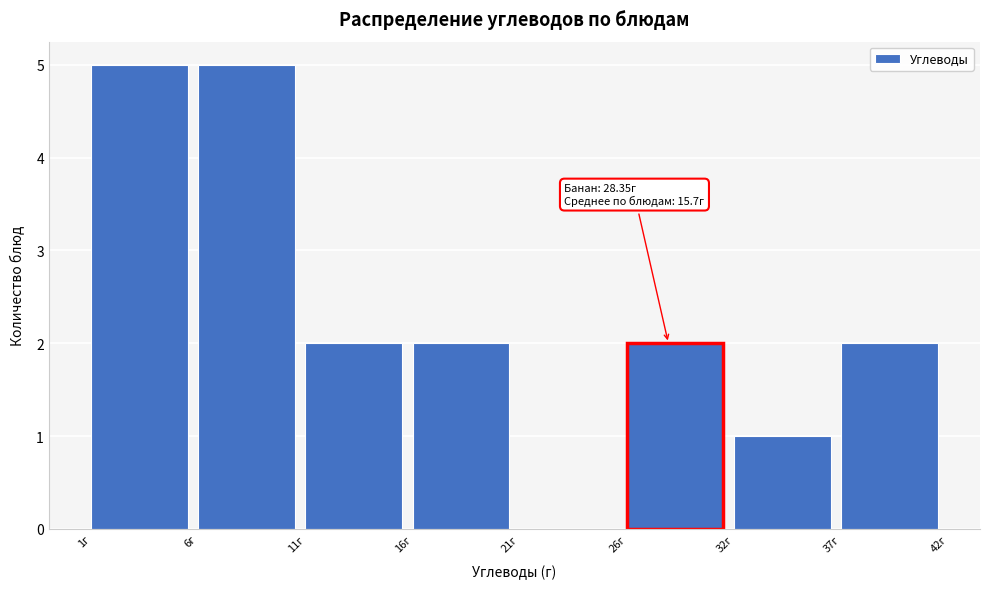

Reading left to right, extract all data points from this chart.

1г=5	6г=5	11г=2	16г=2	21г=0	26г=2	32г=1	37г=2